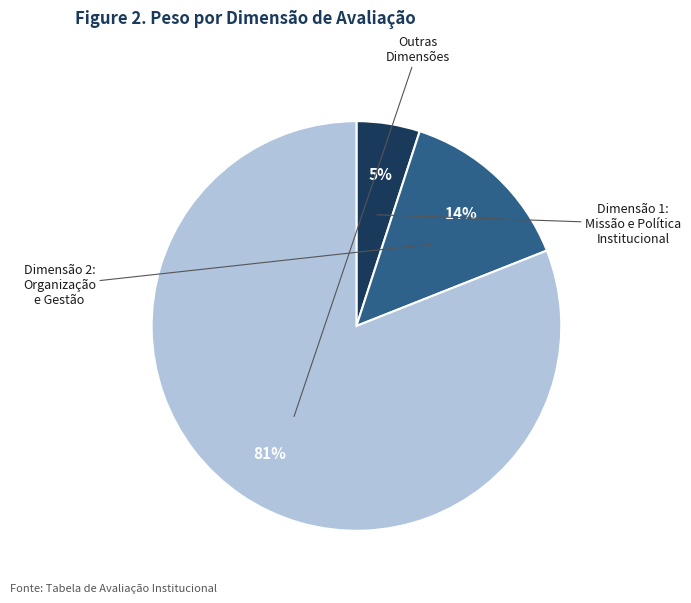

How many slices are in this pie chart?

3